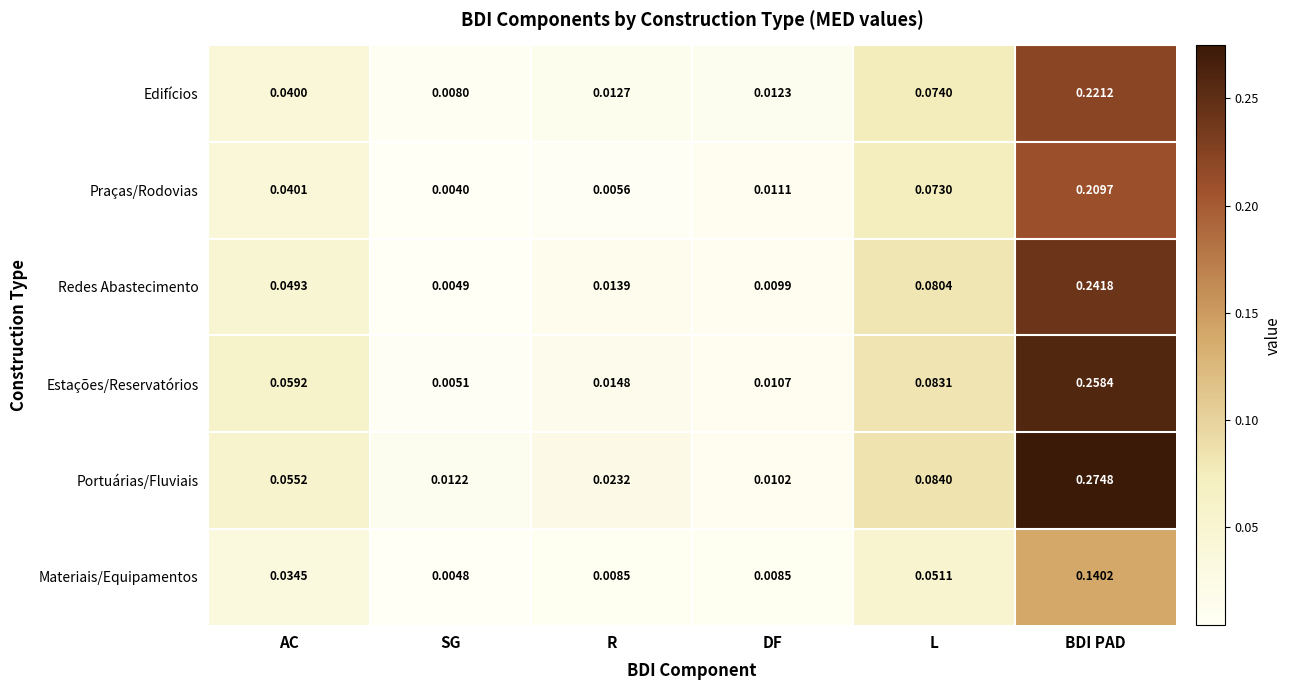

At which category is the sum across all series the highest?

BDI PAD